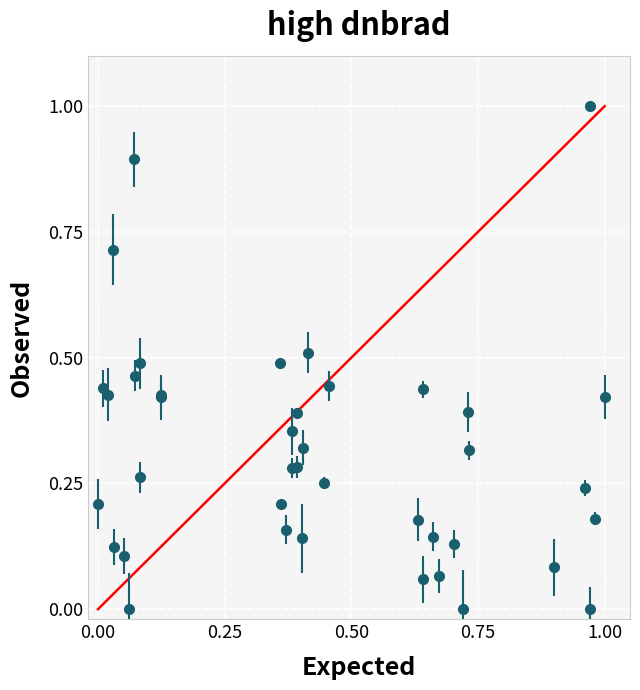

True or false: there are more than 1 points higher than both neighbors.

True